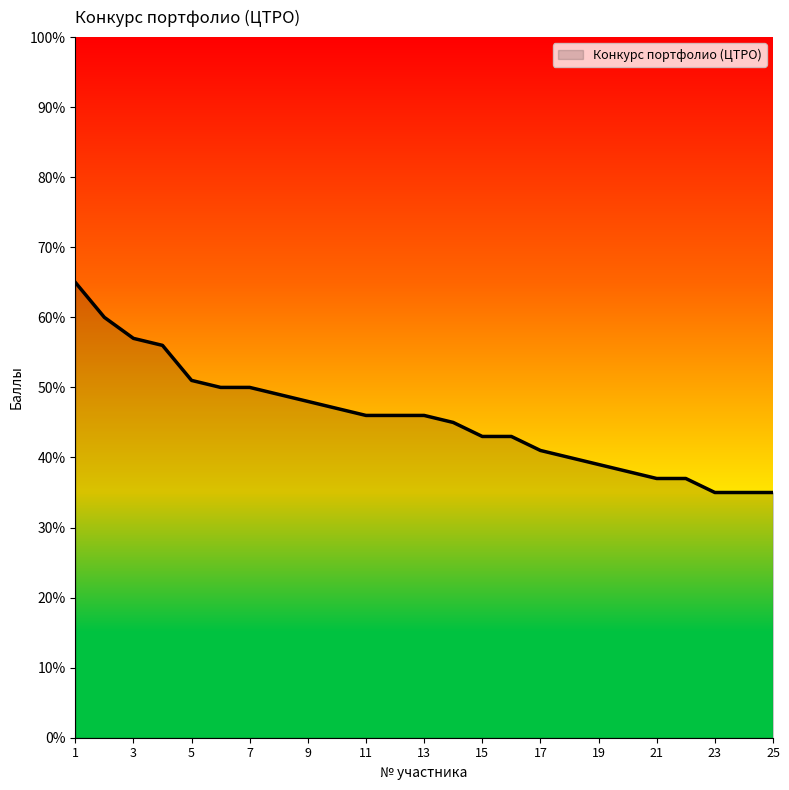

What is the maximum value shown in the chart?

65